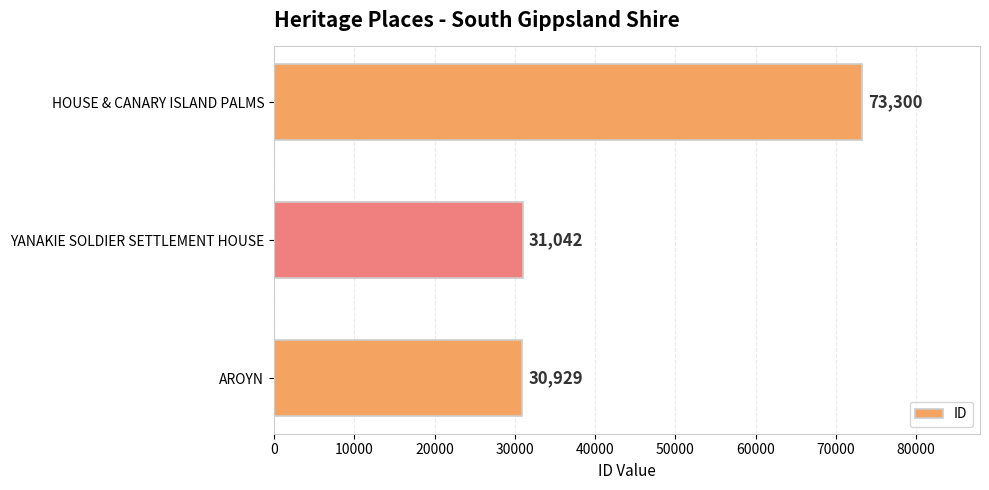

Rank the categories by value from highest to lowest.

HOUSE & CANARY ISLAND PALMS, YANAKIE SOLDIER SETTLEMENT HOUSE, AROYN